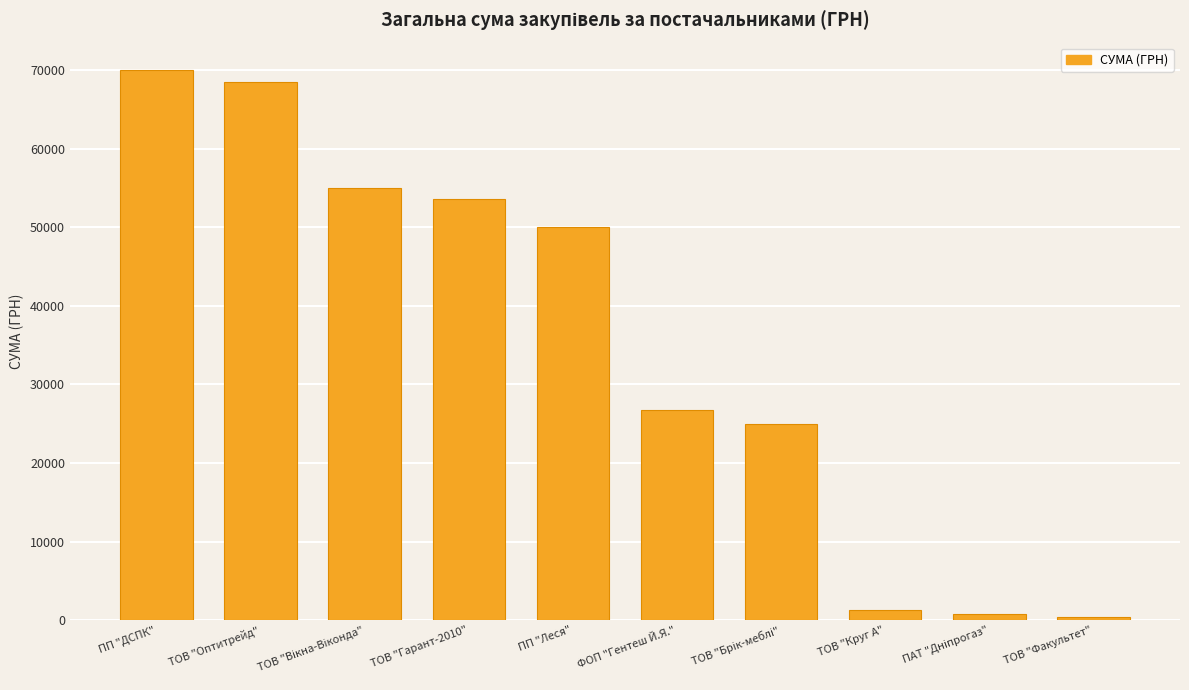

What value does the data have at ПП "Леся"?

50068.8